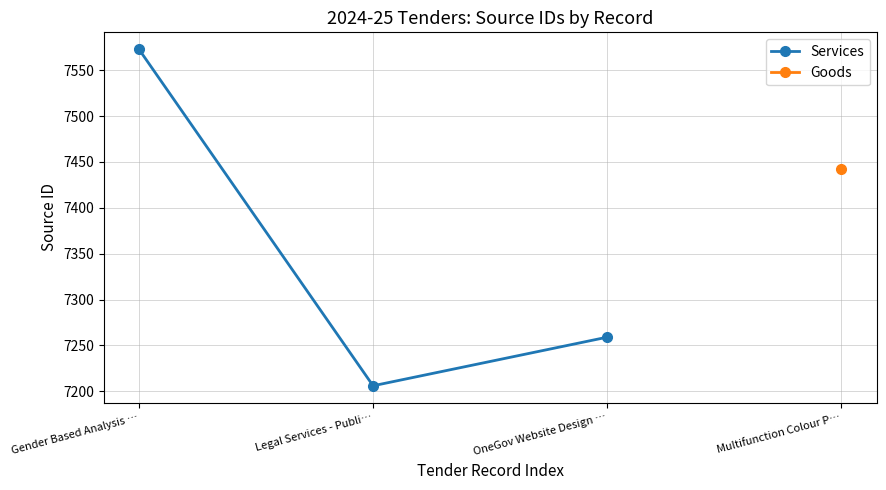

Reading right to left, what are all the values shown in this chart?

OneGov Website Design …=7259	Legal Services - Publi…=7206	Gender Based Analysis …=7573